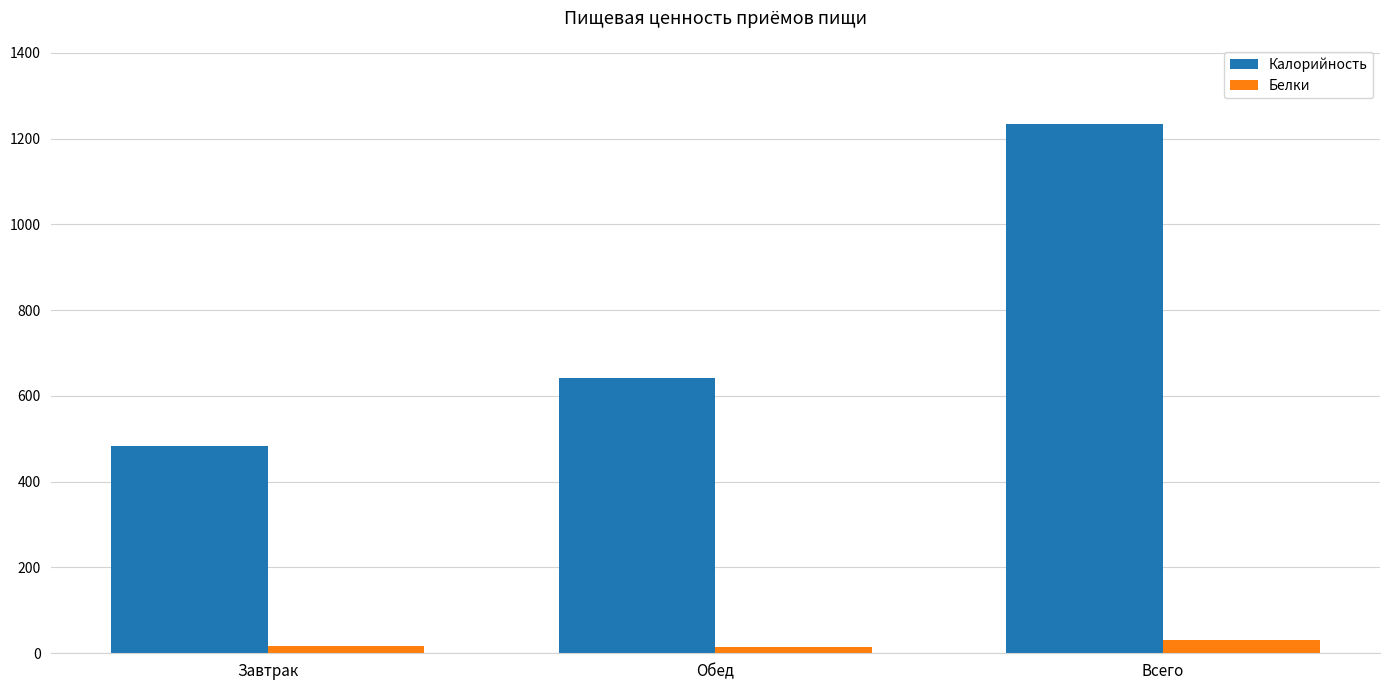

What position from the right is Обед?

2